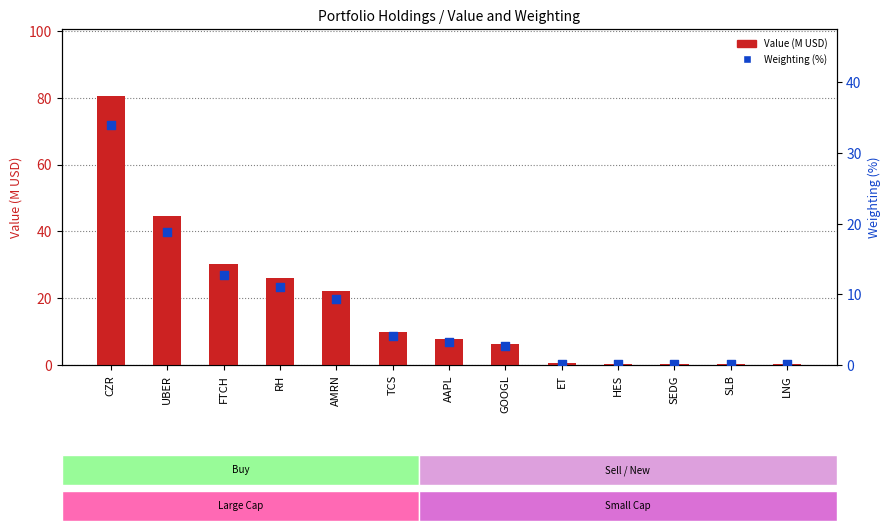

Is the value of Weighting (%) at GOOGL greater than the value of Value (M USD) at ET?

Yes